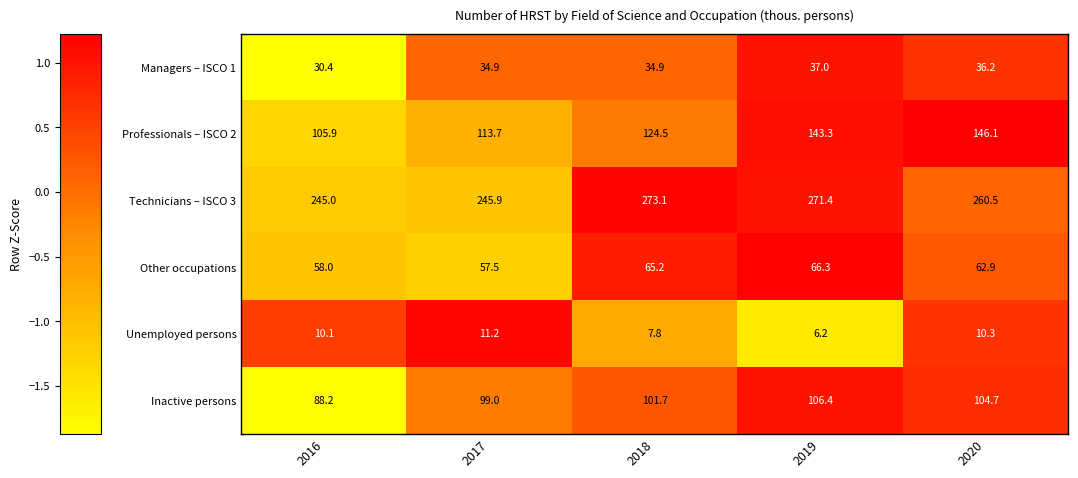

What is the total value across all series at 2018?

607.2